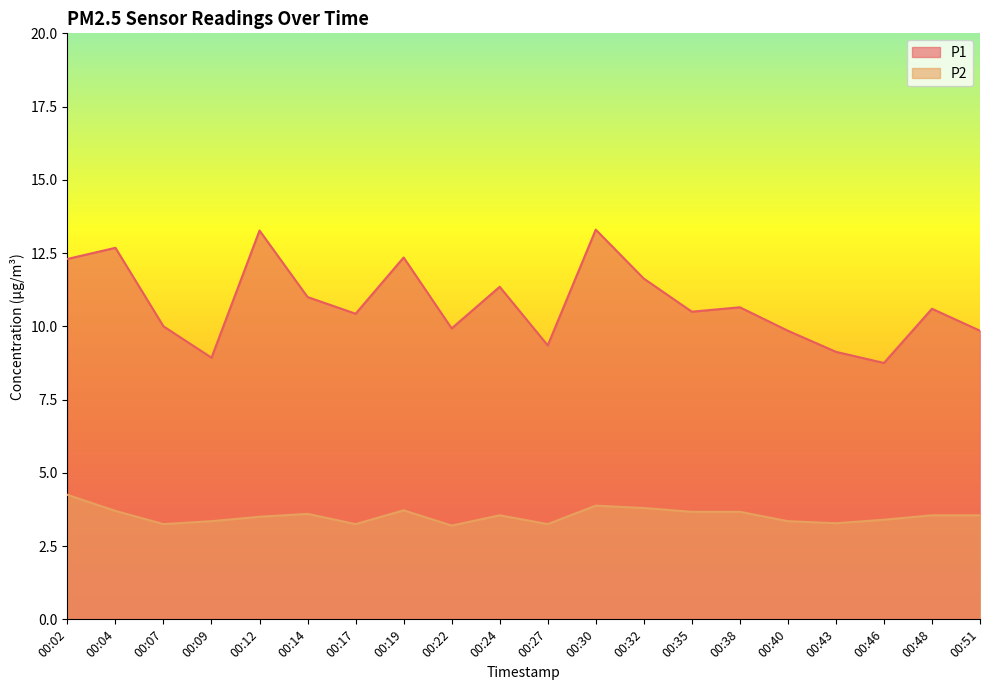

List the series in order of their peak value, highest first.

P1, P2